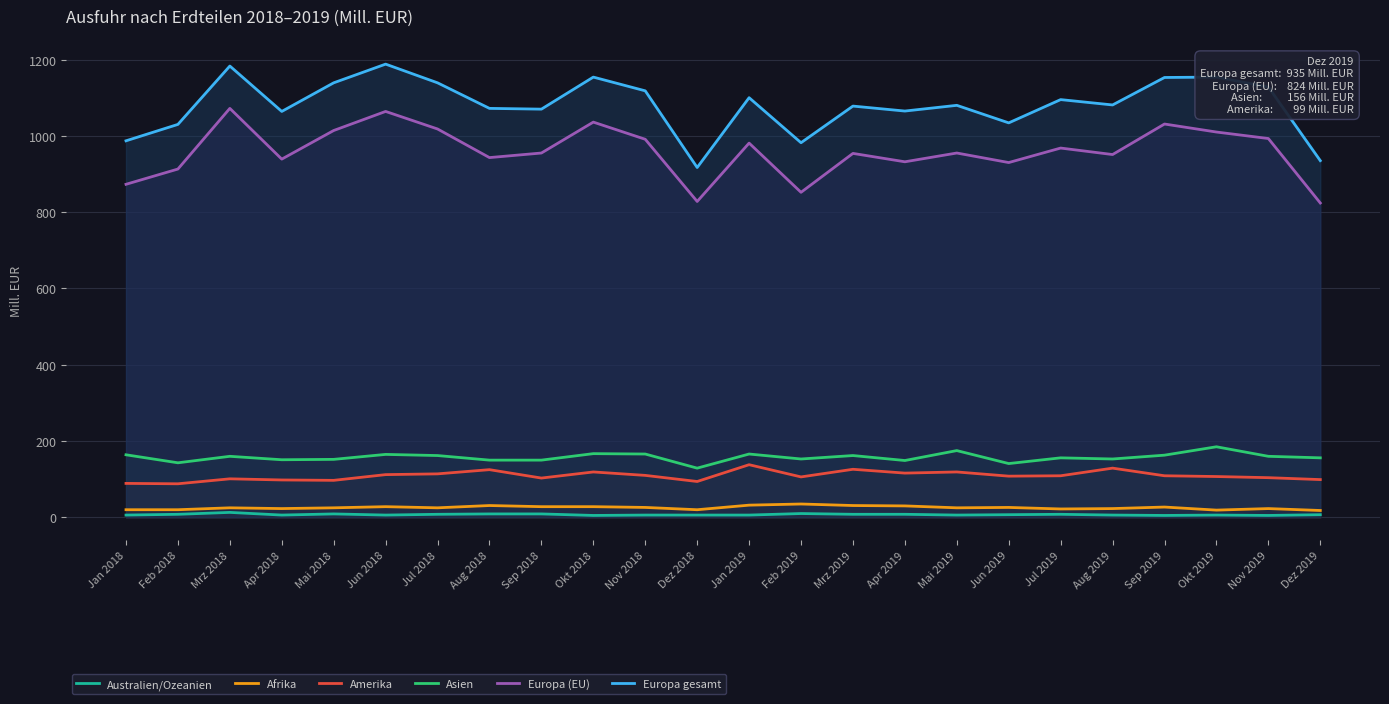

What is the total value across all series at Mrz 2018?

2554